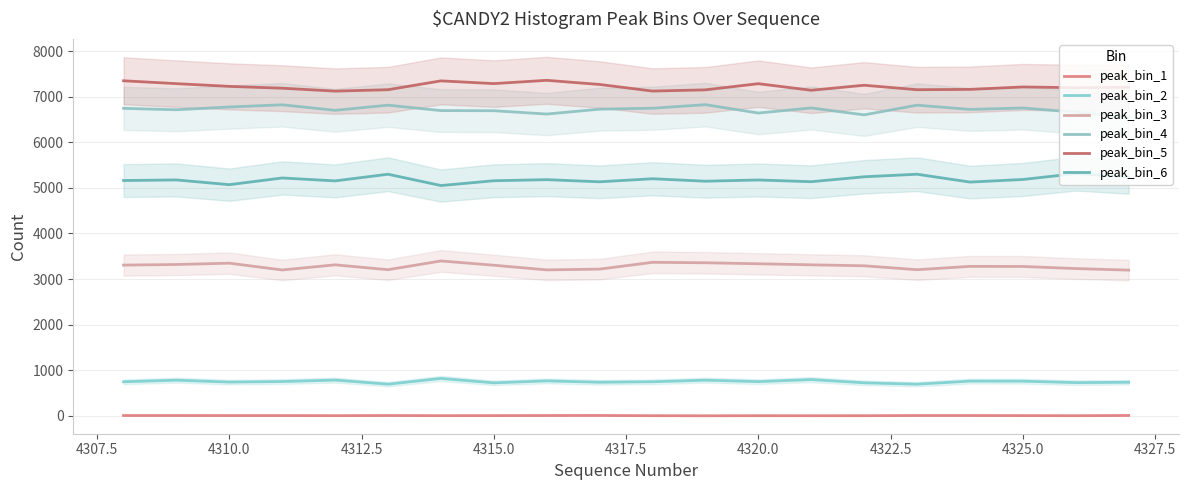

What are all the series names shown in the legend?

peak_bin_1, peak_bin_2, peak_bin_3, peak_bin_4, peak_bin_5, peak_bin_6